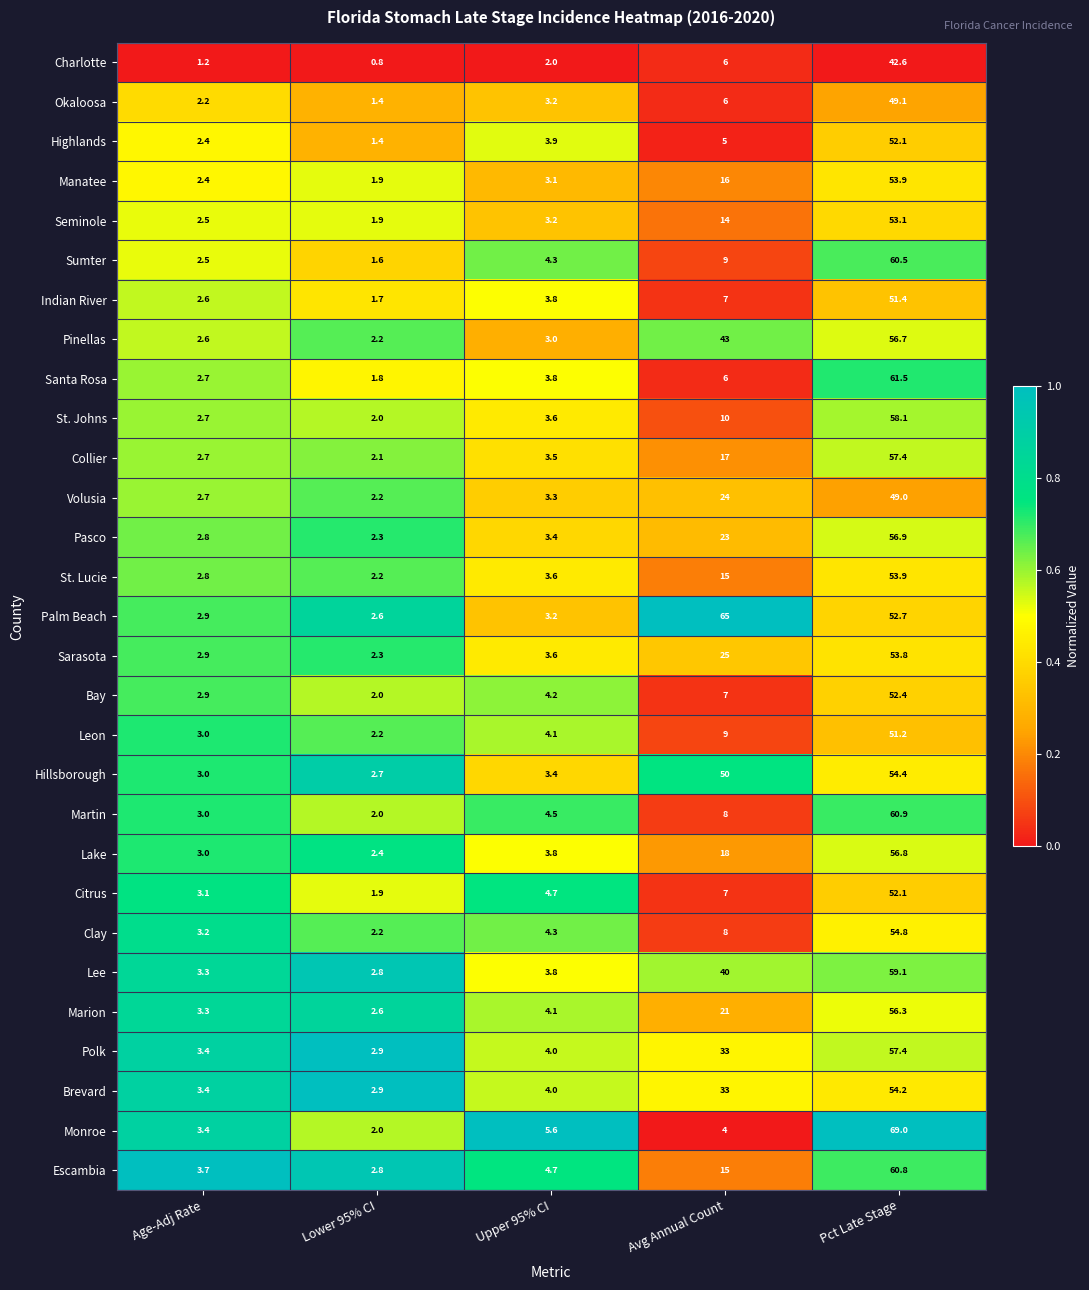

Is the value of Seminole at Pct Late Stage greater than the value of Indian River at Lower 95% CI?

Yes